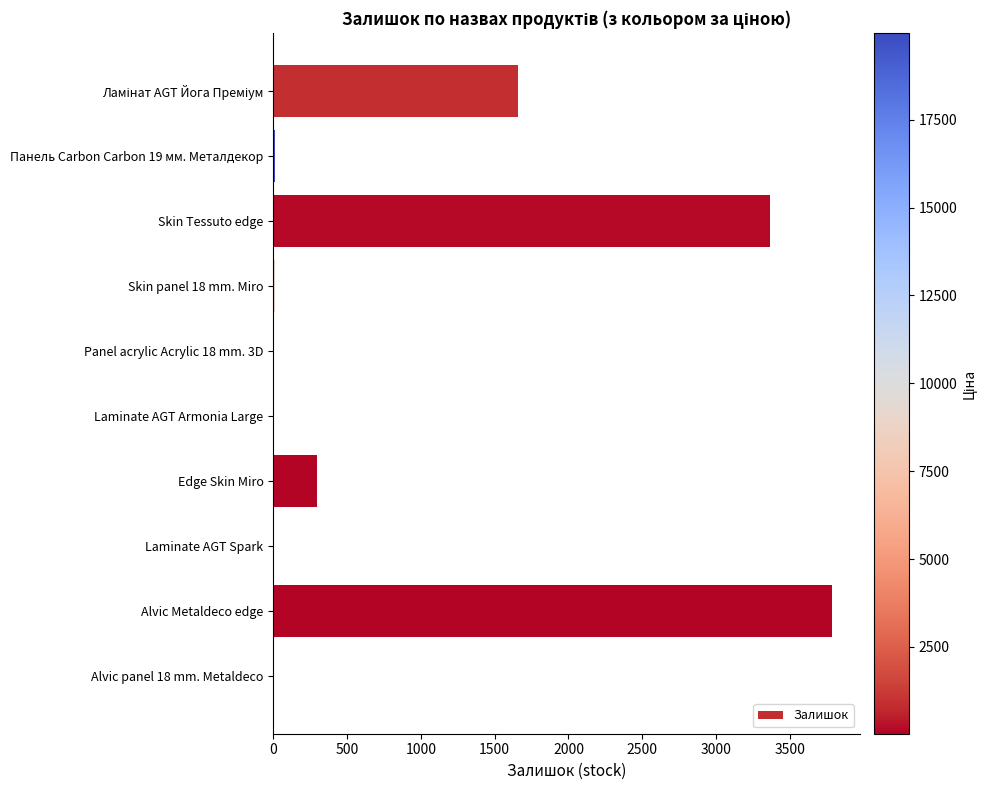

Between Alvic Metaldeco edge and Skin panel 18 mm. Miro, which is larger?

Alvic Metaldeco edge